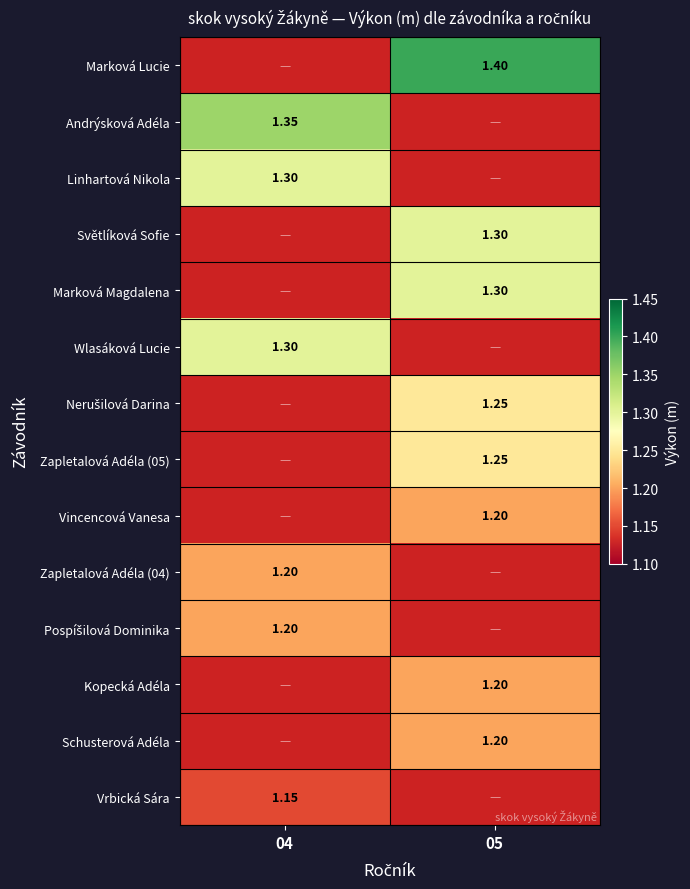

Is the value of Marková Magdalena at 05 greater than the value of Marková Lucie at 05?

No